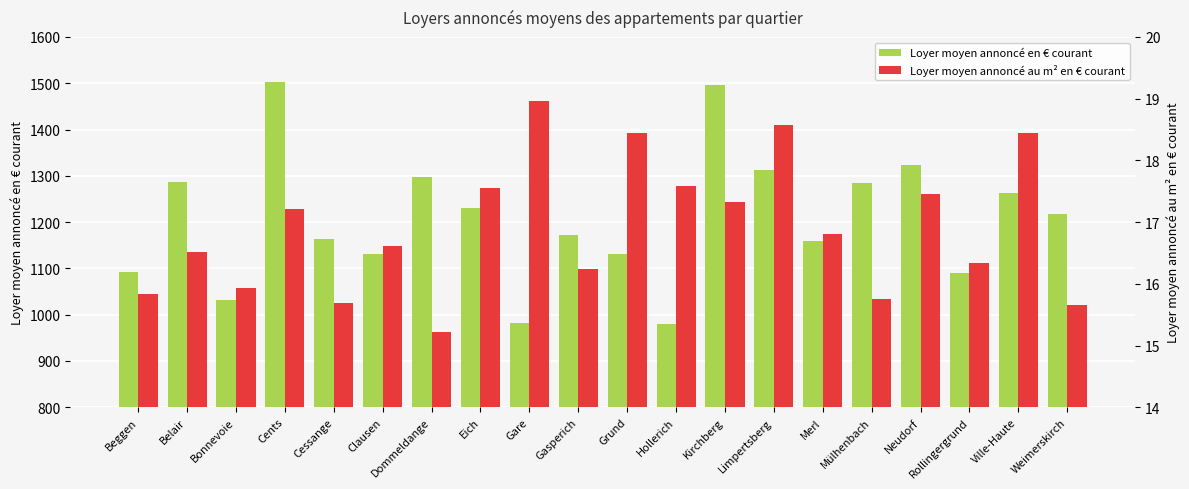

How many distinct data groups are displayed?

2